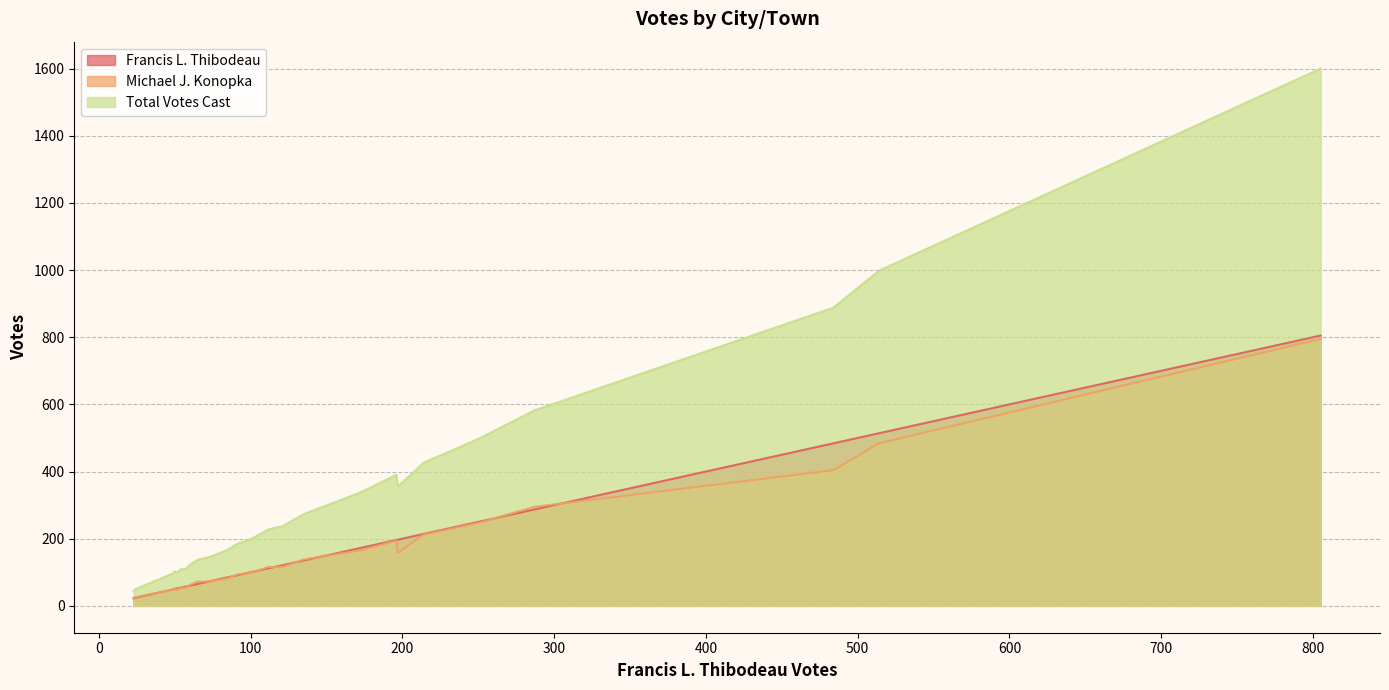

How many data points in Total Votes Cast are above 147?

18